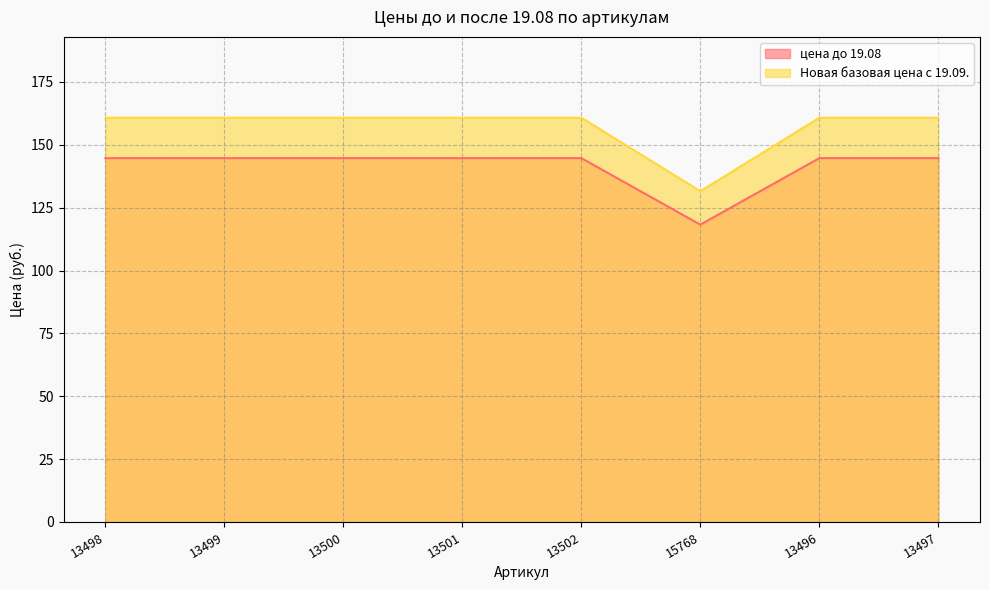

At which label is Новая базовая цена с 19.09. closest to 146?

15768